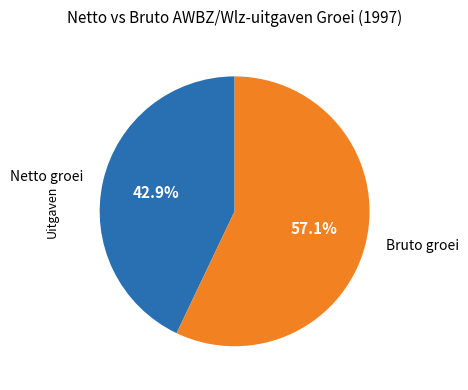

To the nearest percent, what is the difference between the largest and smallest slice percentages?

14%